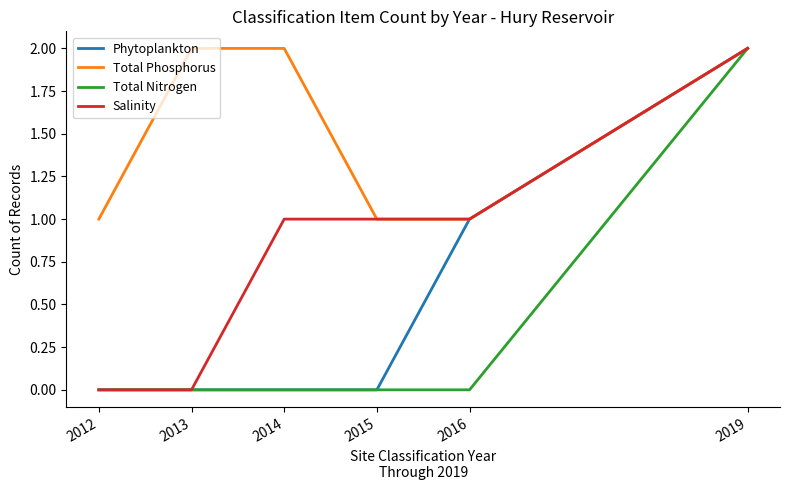

At which category is the sum across all series the highest?

2019